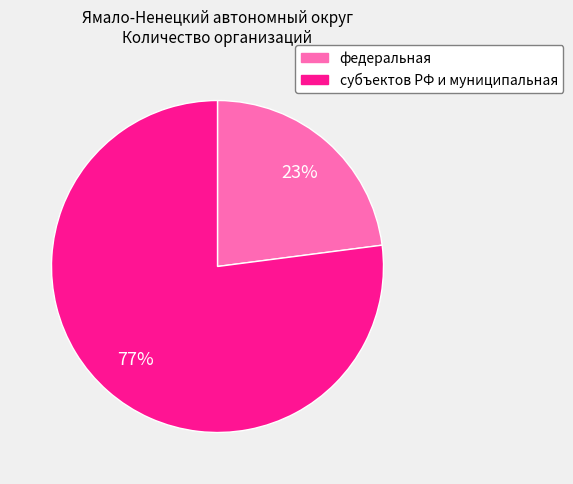

Is it true that федеральная is 8% of the pie?

False